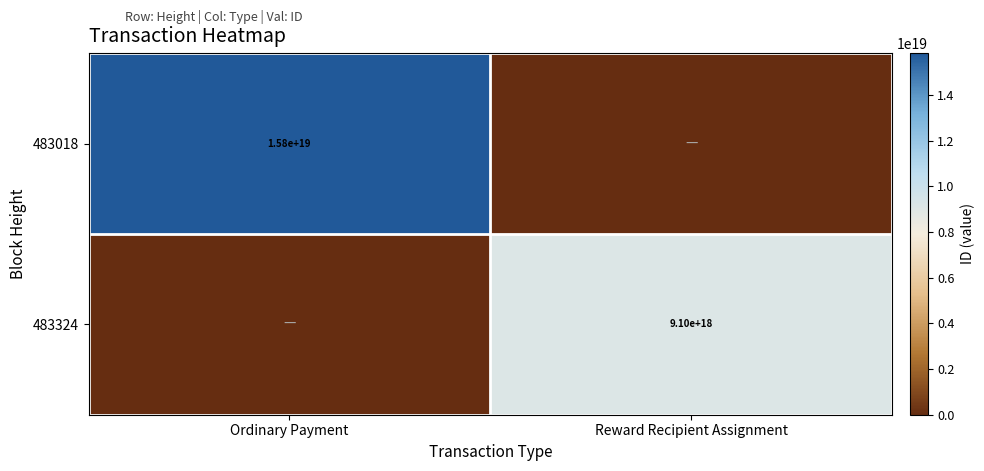

True or false: 483018 has a value of 26239279941012901888 at Ordinary Payment.

False